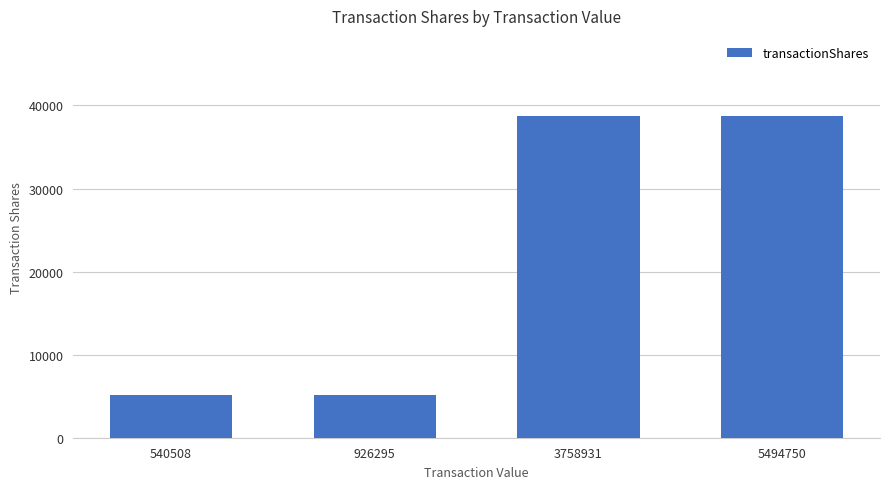

The chart shows a value of 7624 at 540508. True or false?

False